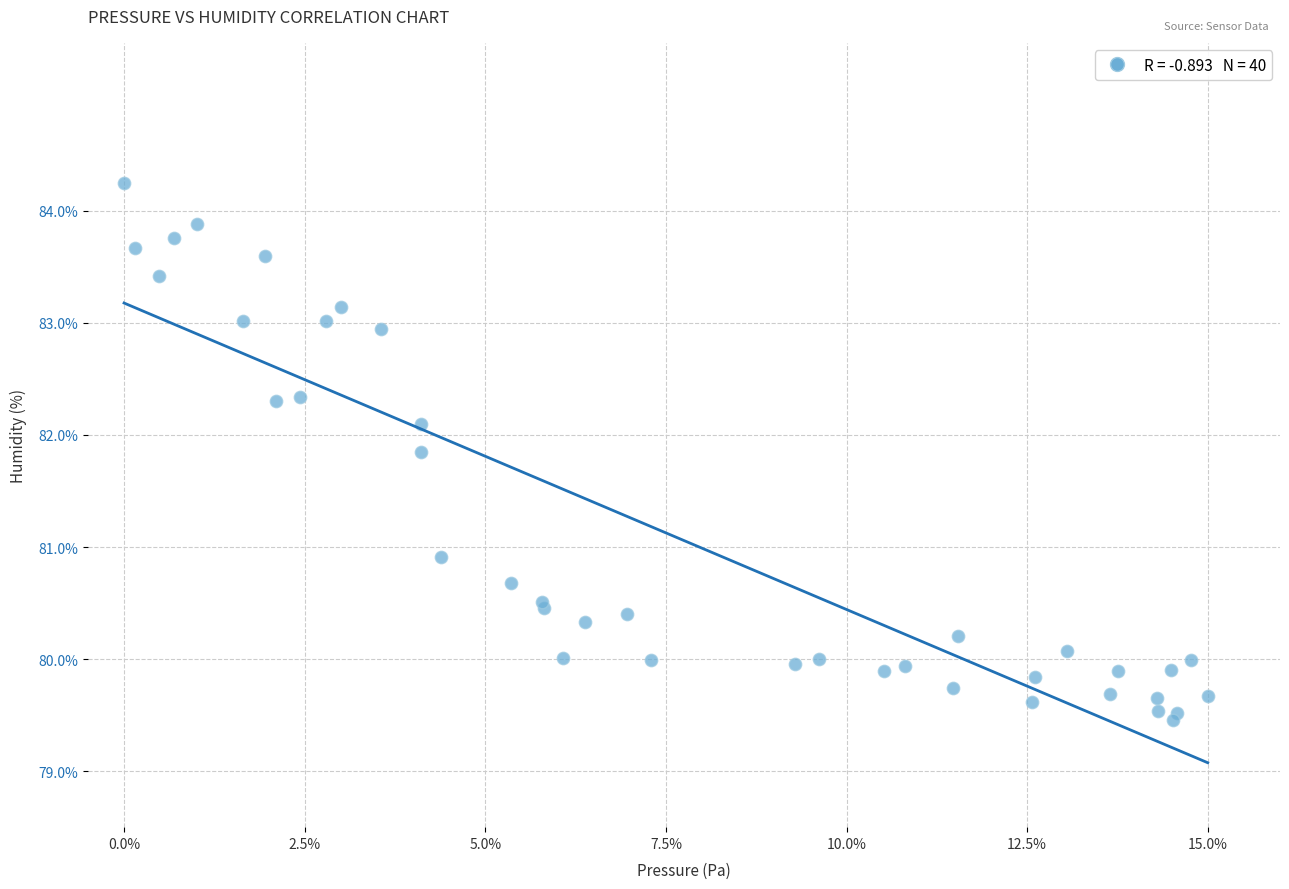

What Y value in the scatter plot is closest to 81?

80.9